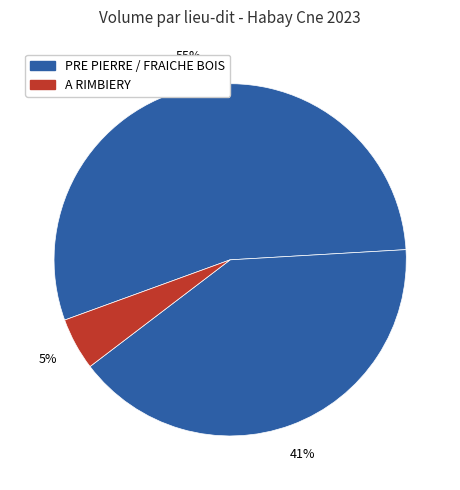

How many segments does this pie chart have?

3